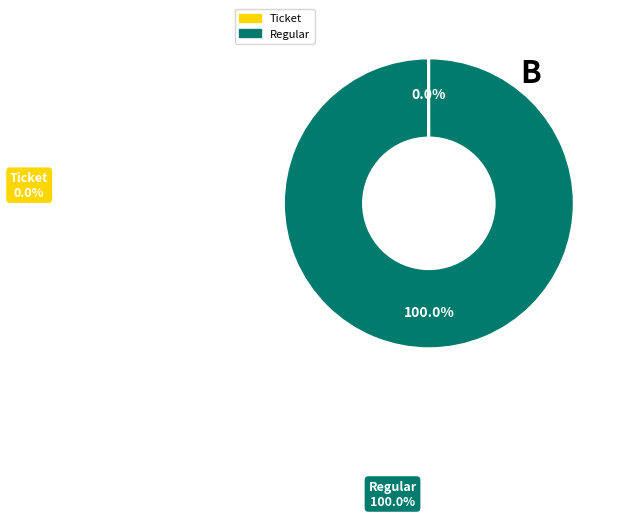

To the nearest percent, what percentage of the pie is Regular?

100%